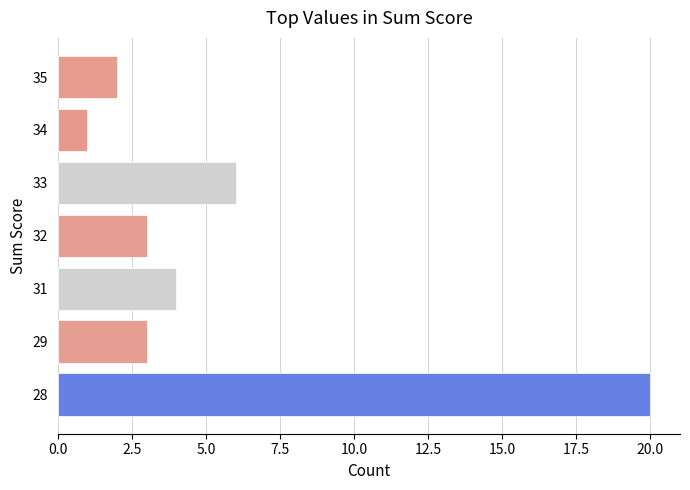

The value at 34 is 1. True or false?

True